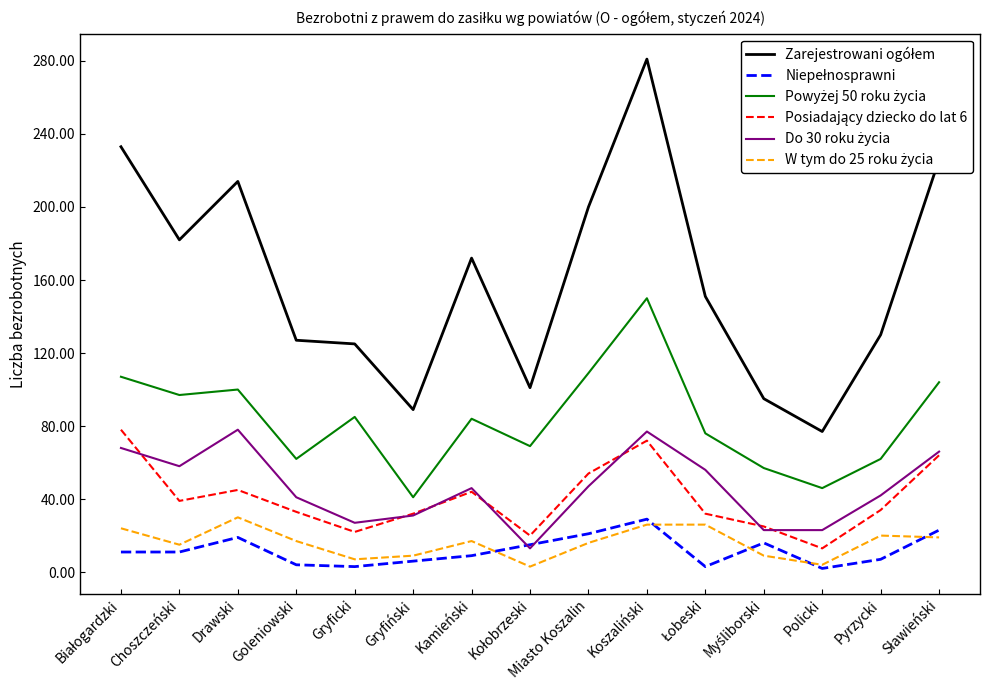

What is the total value across all series at Choszczeński?

402